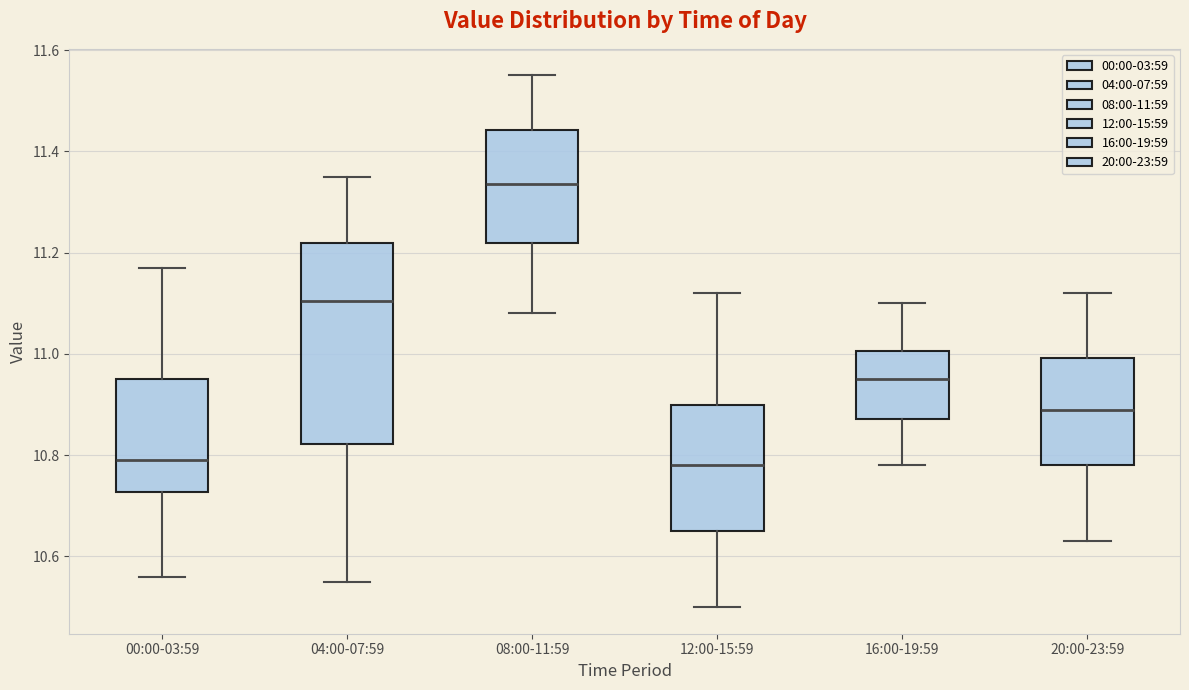

Reading left to right, read every box against the y-axis: the position of its median line, the range the box covers, and the ends of its whiskers. The values are not printed on the chart, so give them approximately, as read against the axis.

00:00-03:59: median 10.80, box 10.72 to 10.96, whiskers 10.56 to 11.18
04:00-07:59: median 11.10, box 10.82 to 11.22, whiskers 10.56 to 11.36
08:00-11:59: median 11.34, box 11.22 to 11.44, whiskers 11.08 to 11.56
12:00-15:59: median 10.78, box 10.66 to 10.90, whiskers 10.50 to 11.12
16:00-19:59: median 10.96, box 10.88 to 11.00, whiskers 10.78 to 11.10
20:00-23:59: median 10.90, box 10.78 to 11.00, whiskers 10.64 to 11.12